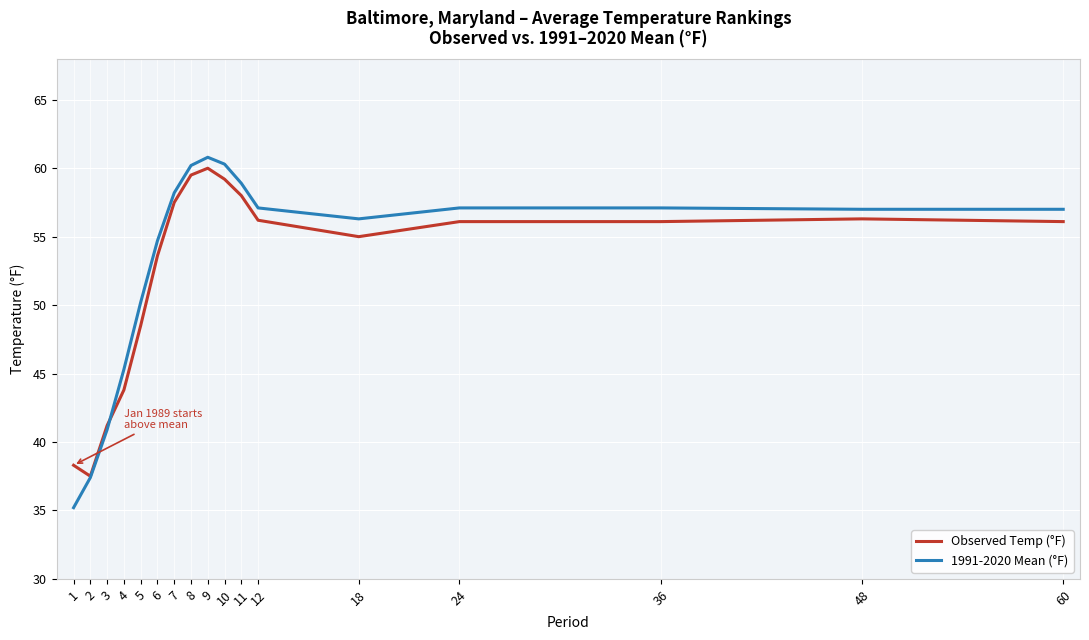

Rank the series by their average value, from highest to lowest.

1991-2020 Mean (°F), Observed Temp (°F)